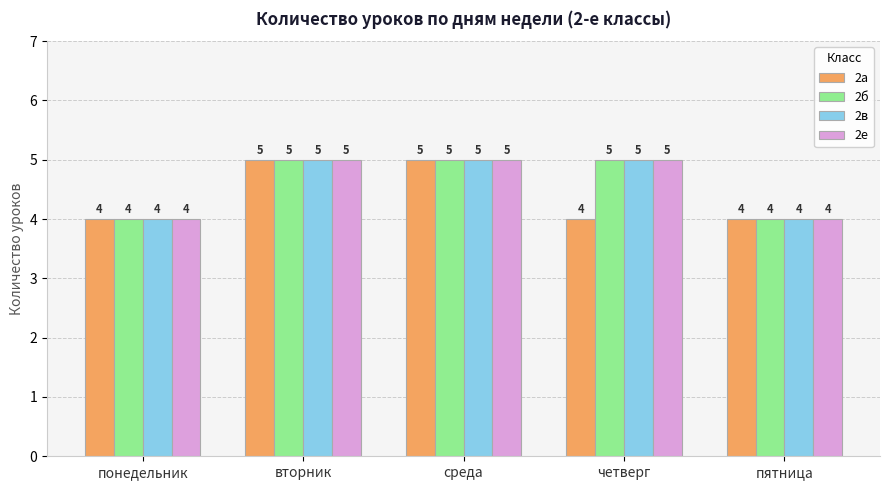

What is the greatest value displayed?

5